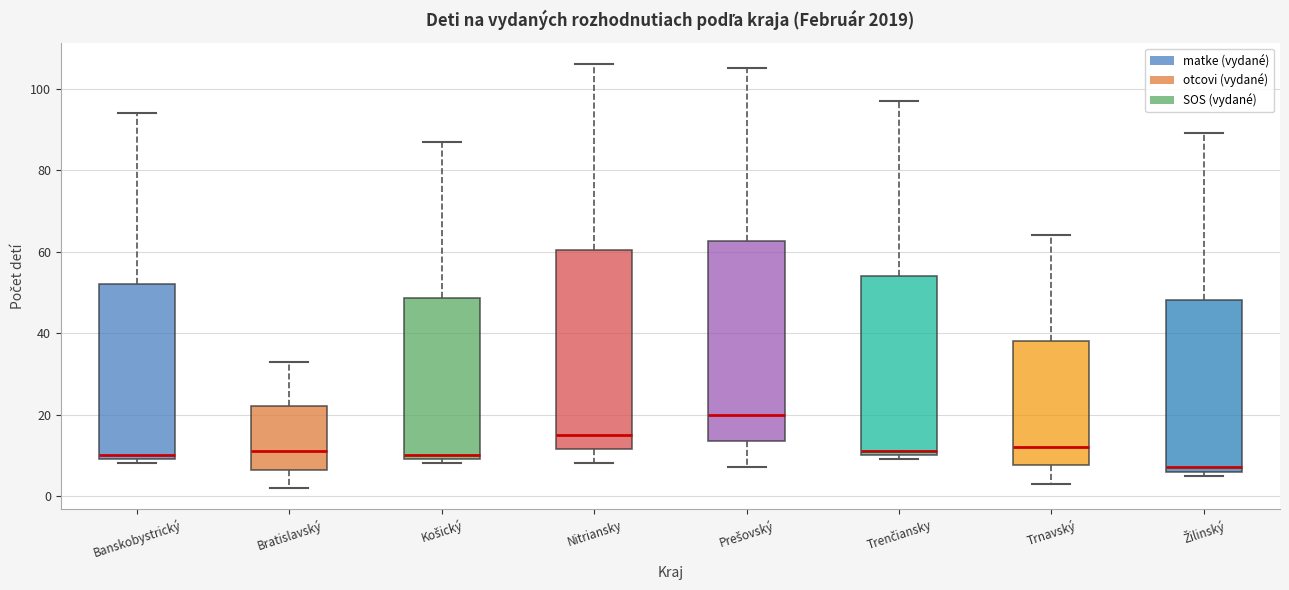

Reading left to right, transcribe this box plot: for each box, give where its median line is, the range the box spans, and where its two whiskers end, as read against the y-axis. The values are not printed on the chart, so give them approximately, as read against the axis.

Banskobystrický: median 10 (just above the box's lower edge), box 10 to 52, whiskers 8 to 94
Bratislavský: median 12, box 6 to 22, whiskers 2 to 34
Košický: median 10 (just above the box's lower edge), box 10 to 48, whiskers 8 to 88
Nitriansky: median 16, box 12 to 60, whiskers 8 to 106
Prešovský: median 20, box 14 to 62, whiskers 8 to 106
Trenčiansky: median 12, box 10 to 54, whiskers 10 (just below the box's lower edge) to 98
Trnavský: median 12, box 8 to 38, whiskers 4 to 64
Žilinský: median 8, box 6 to 48, whiskers 6 (just below the box's lower edge) to 90